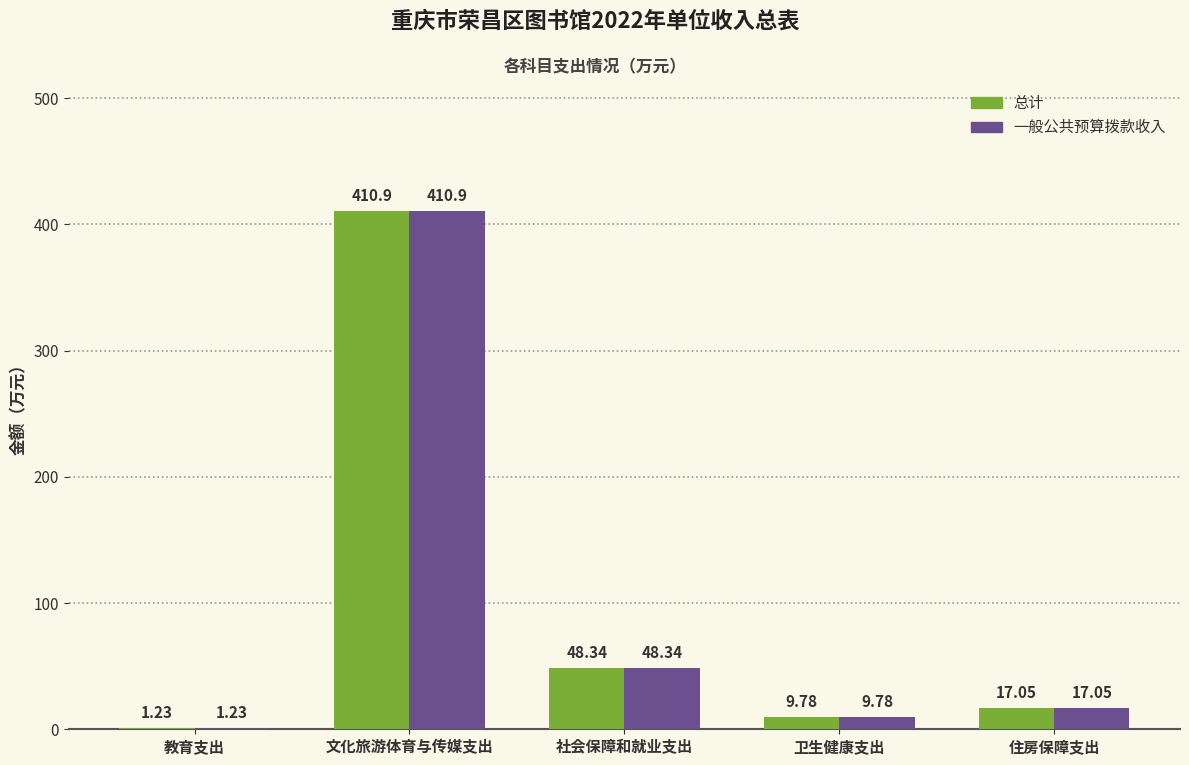

What is the maximum value shown in the chart?

410.9